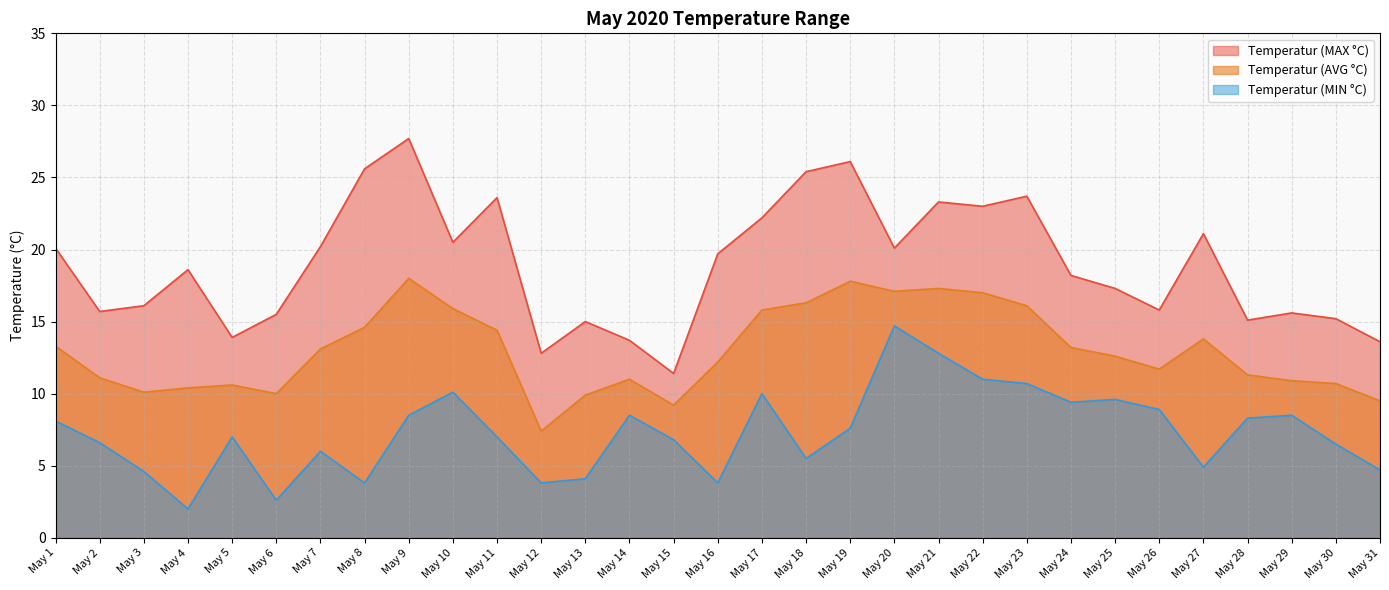

How many data points in Temperatur (MIN °C) are above 7?

15